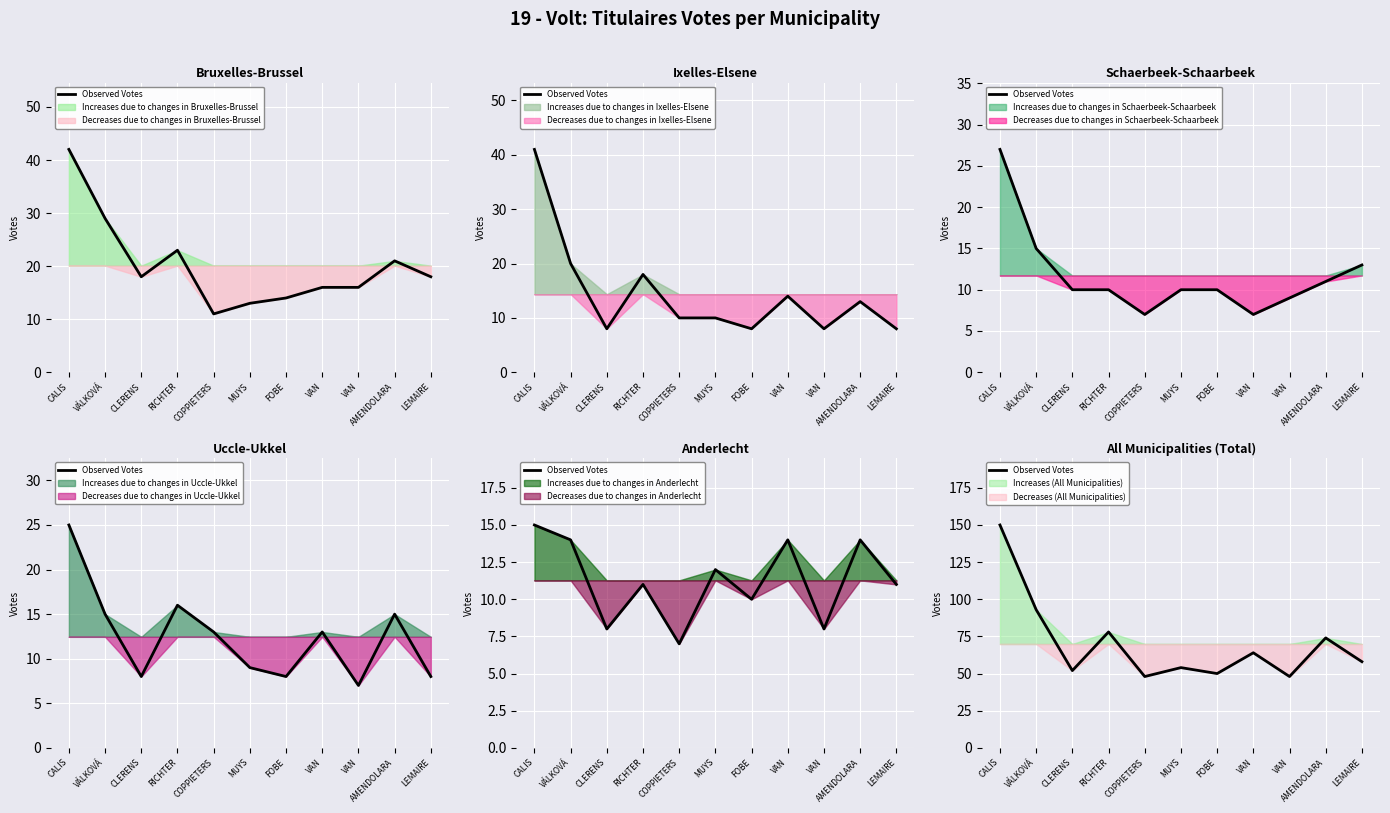

Reading right to left, transcribe all the data shown in this chart.

LEMAIRE=58	AMENDOLARA=74	VAN=48	VAN=64	FOBE=50	MUYS=54	COPPIETERS=48	RICHTER=78	CLERENS=52	VÁLKOVÁ=93	CALIS=150